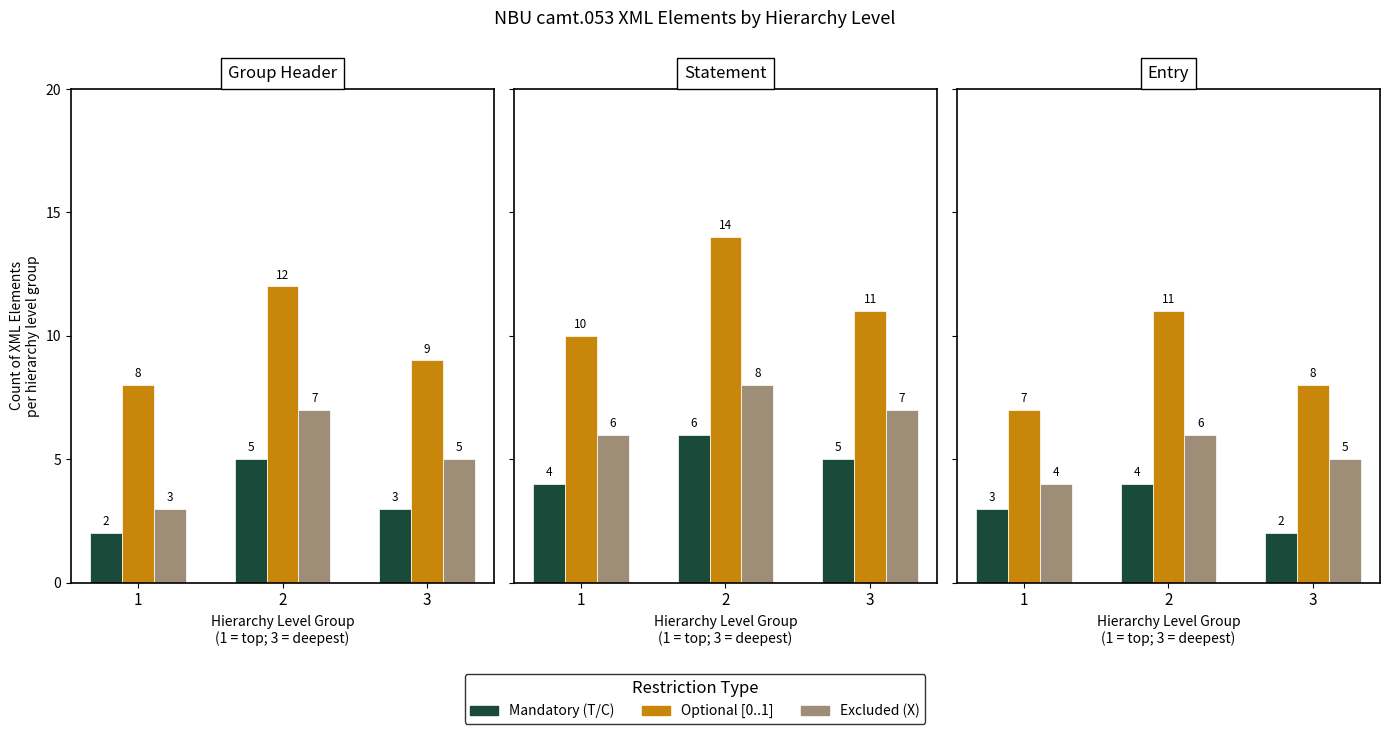

Is the value of Optional [0..1] at 2 greater than the value of Excluded (X) at 2?

Yes